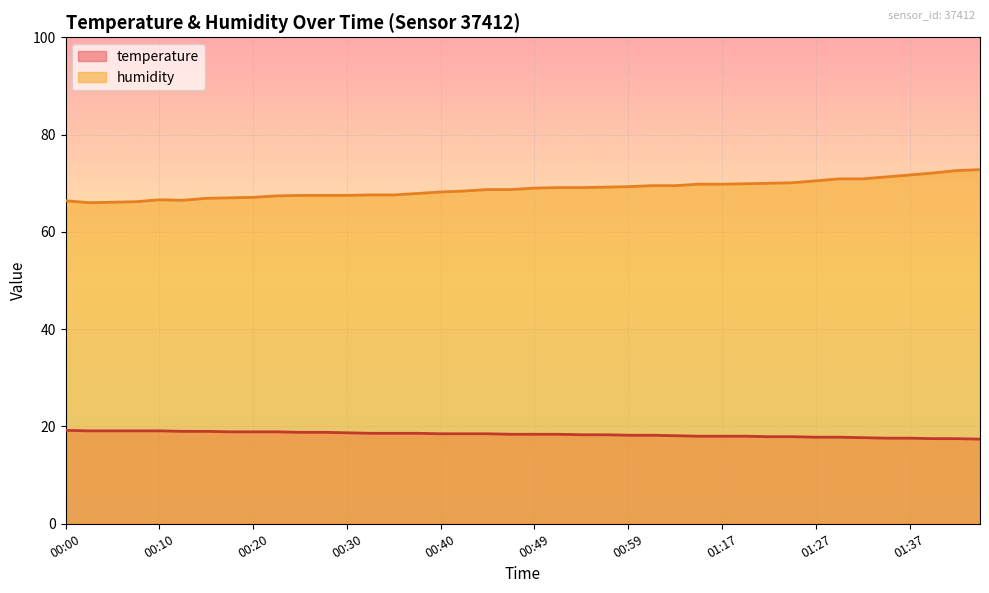

What is the sum of the humidity values at 01:04 and 00:13?

136.0